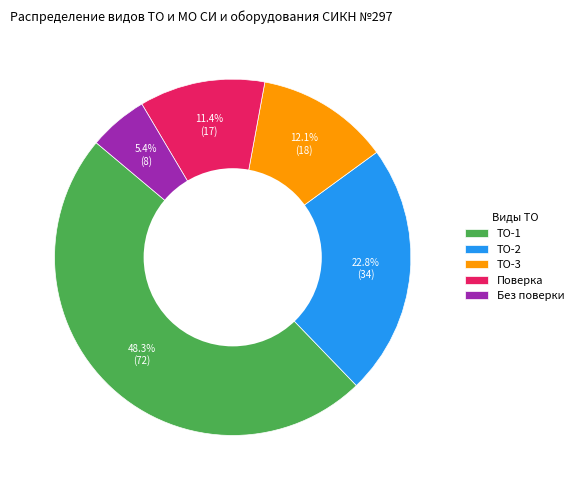

How many slices are in this pie chart?

5